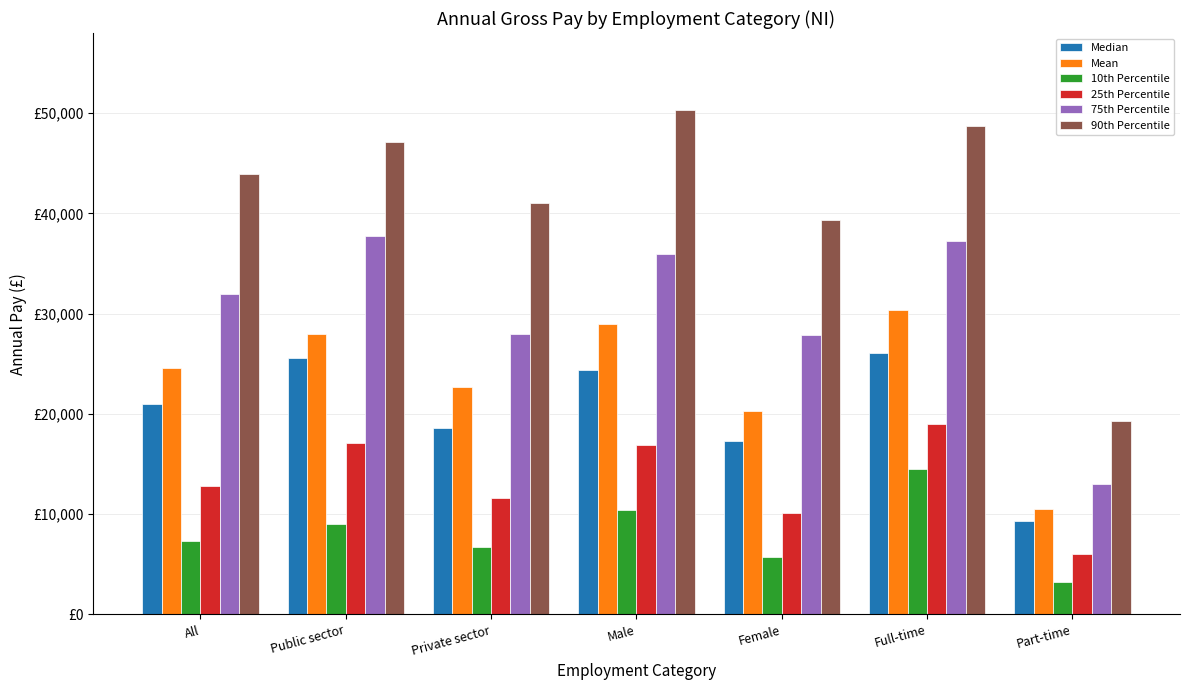

What is the sum of the 10th Percentile values at Public sector and Female?

14767